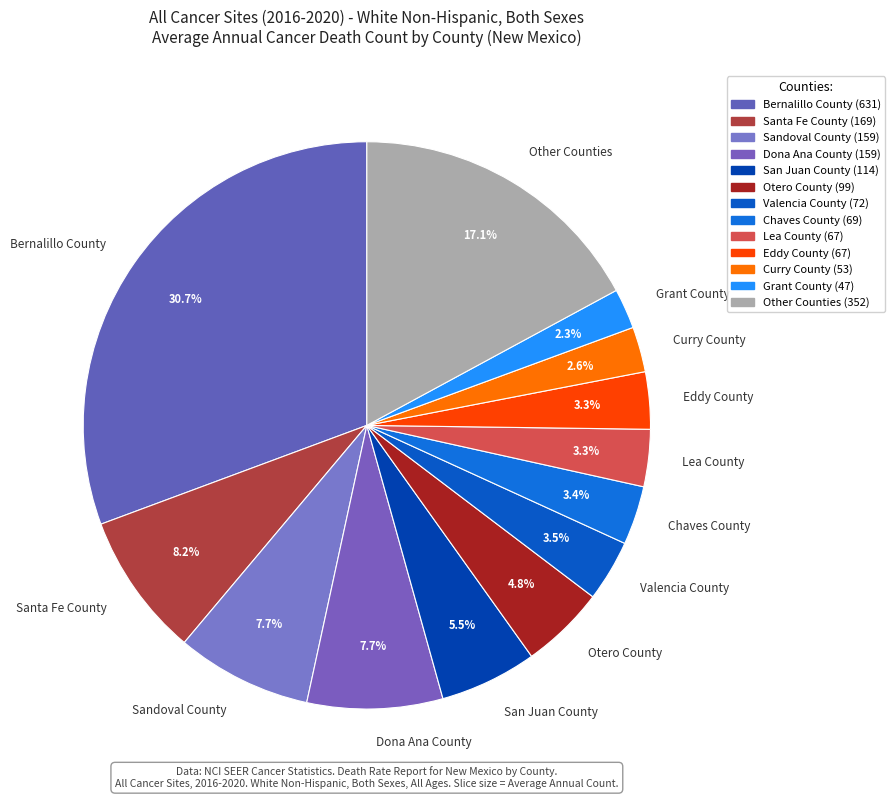

Between Other Counties and Dona Ana County, which is larger?

Other Counties